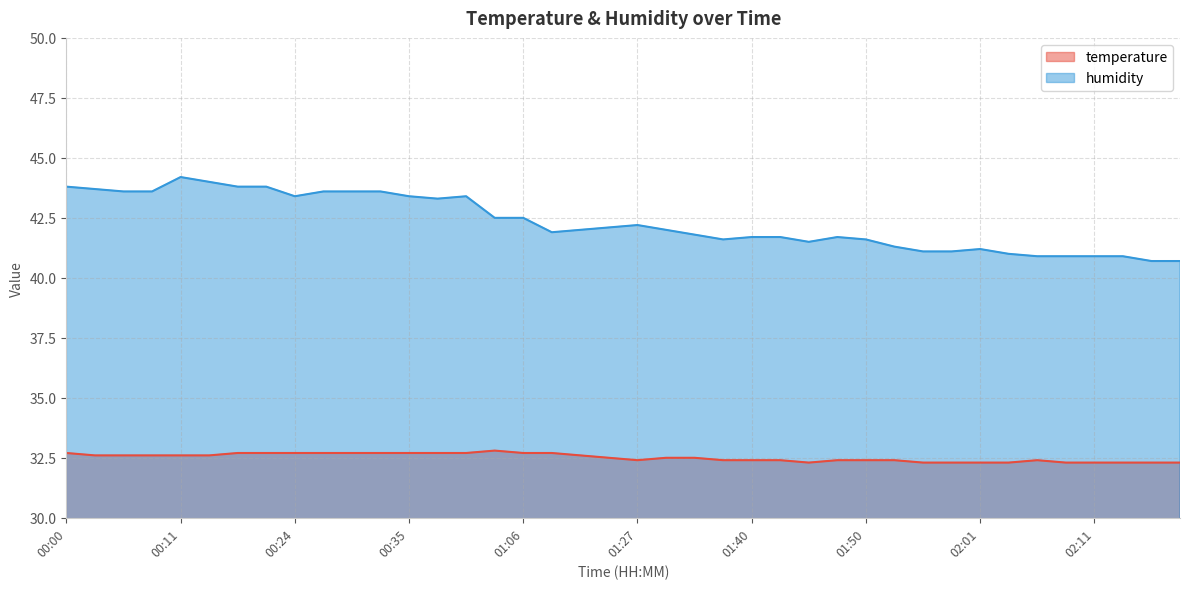

What is the smallest value displayed?

32.3